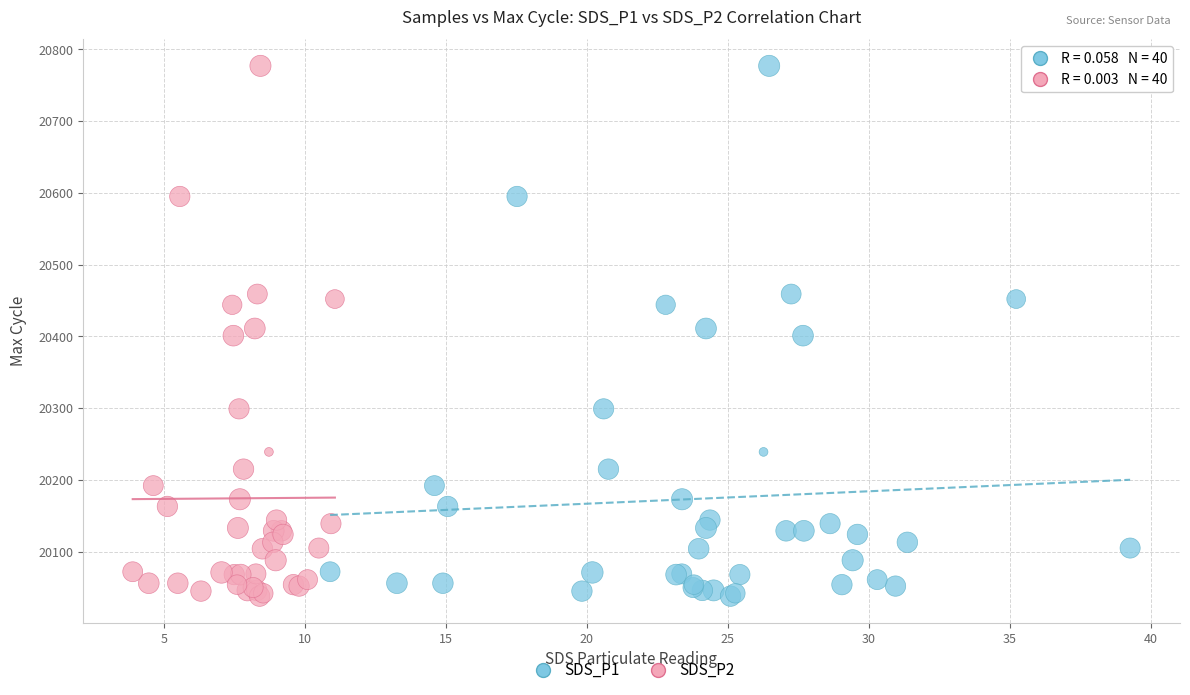

What are all the series names shown in the legend?

SDS_P1, SDS_P2